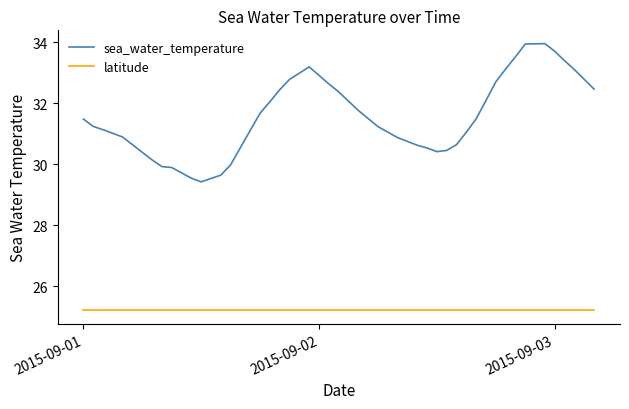

Which series has the largest range (max minus min)?

sea_water_temperature